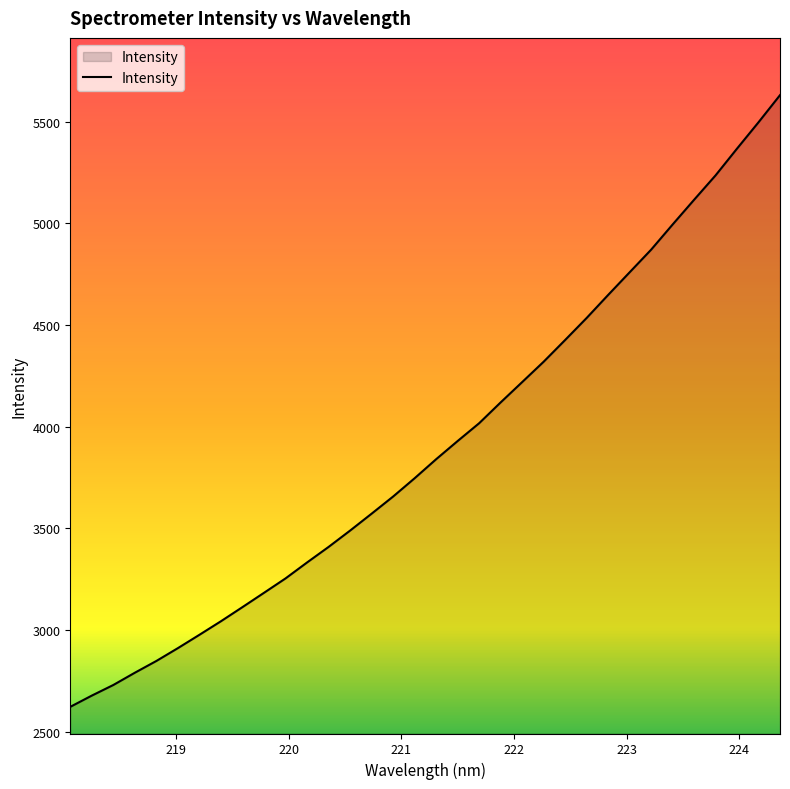

What is the difference between the maximum and minimum values?

3007.9